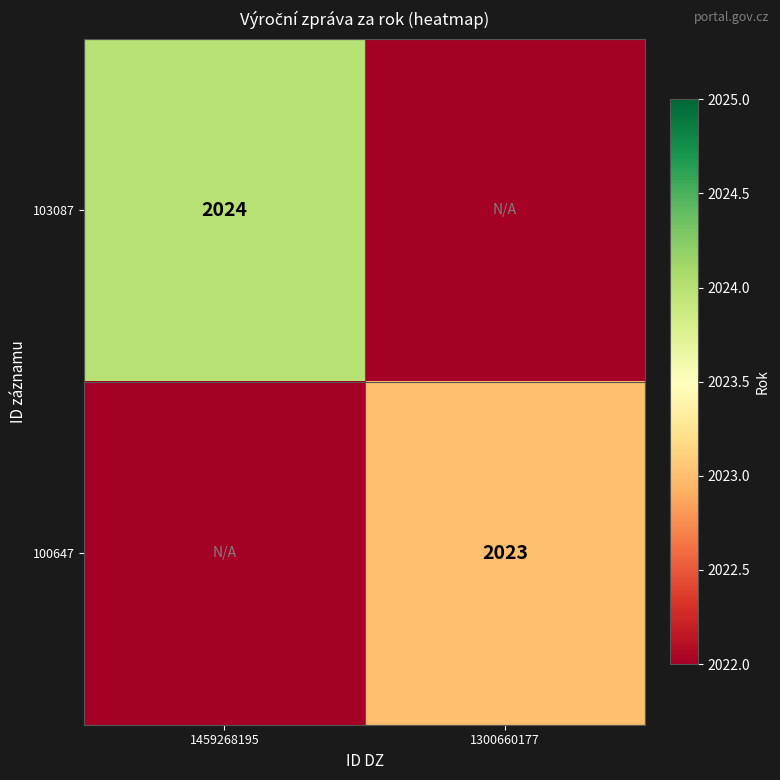

True or false: 103087 has a value of 3462 at 1459268195.

False